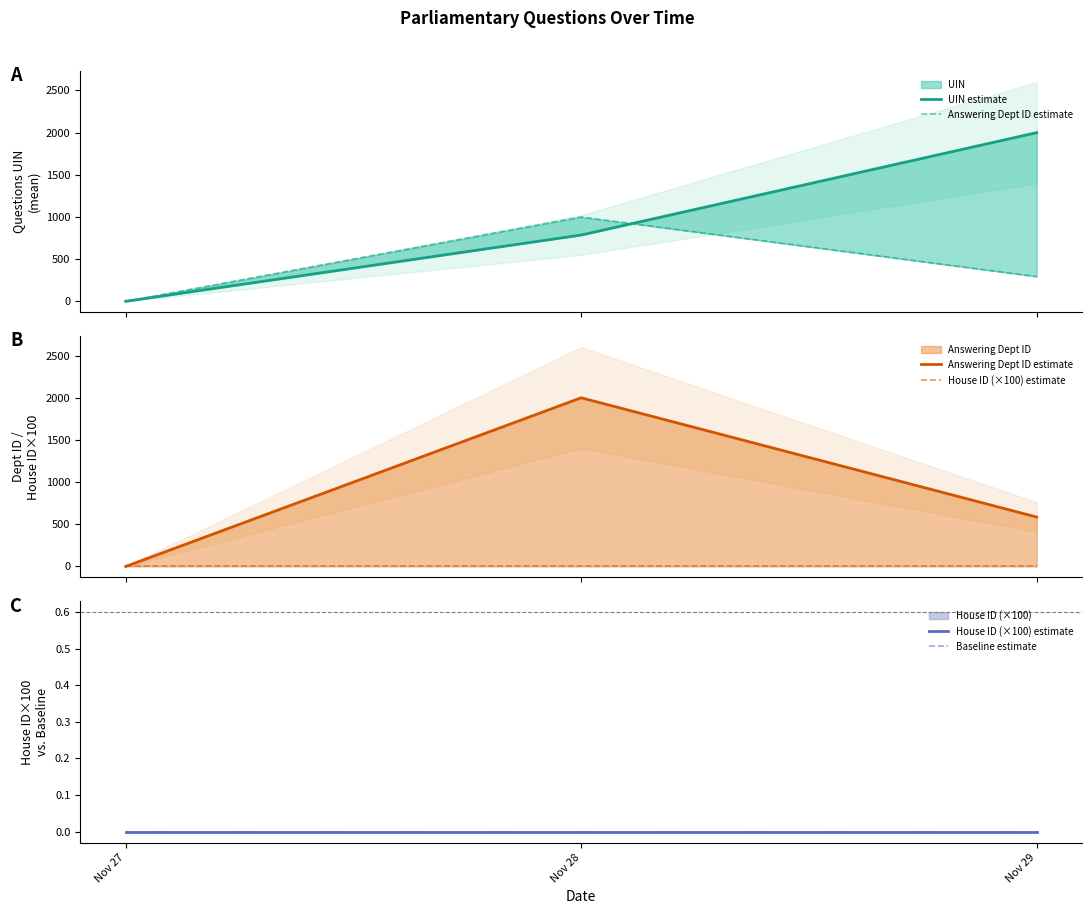

Rank the series at Nov 27 from lowest to highest value.

UIN estimate, Answering Dept ID estimate, House ID (×100) estimate, Baseline estimate